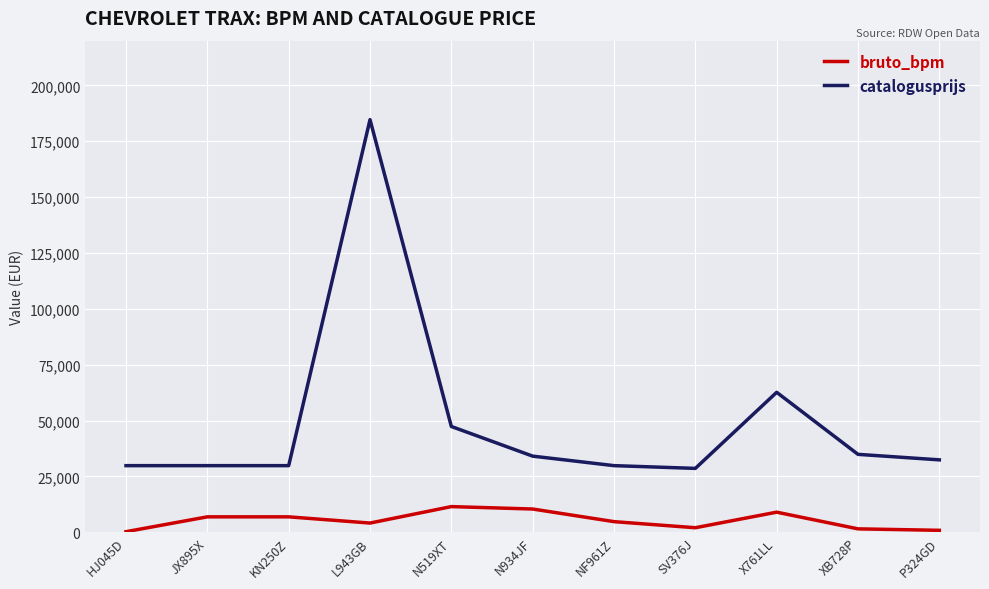

How many lines are shown in the chart?

2